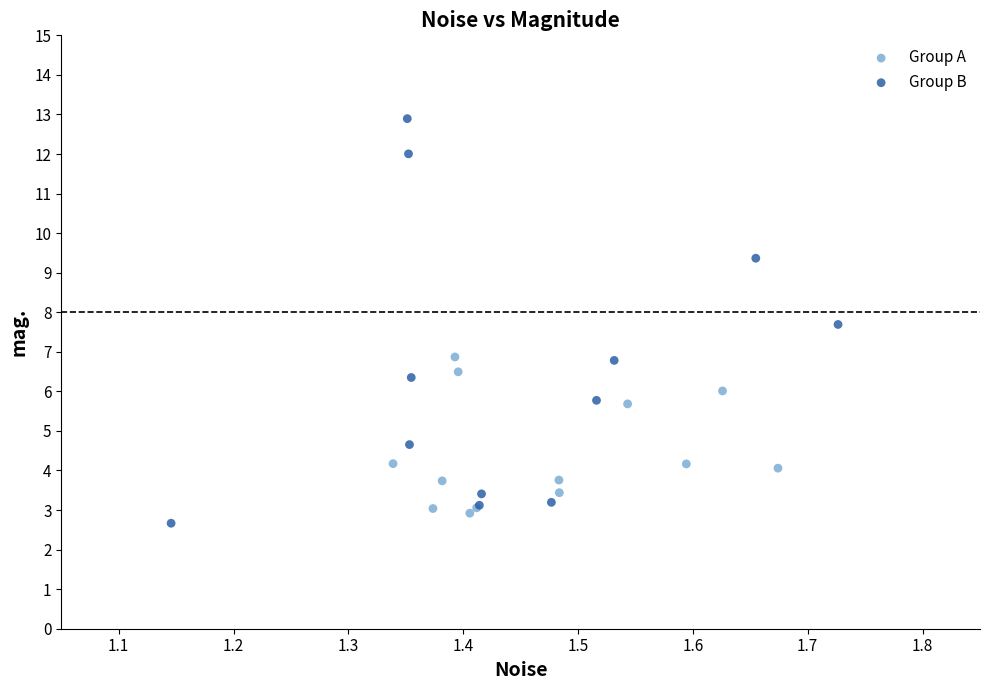

Which series has the widest spread of Y values?

Group B